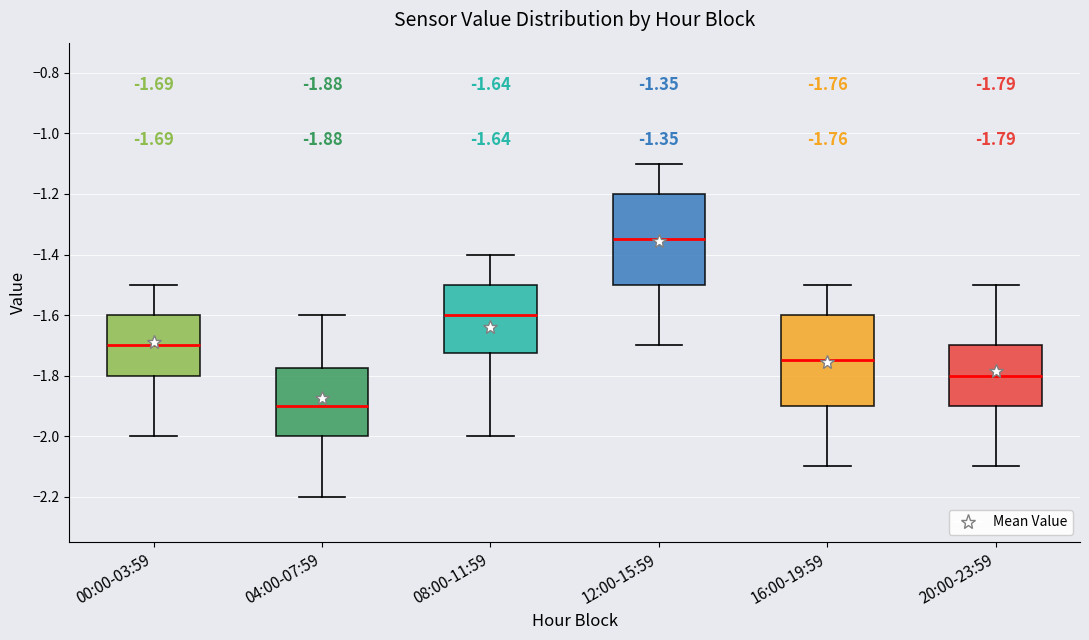

Which box has the lowest median line?

04:00-07:59